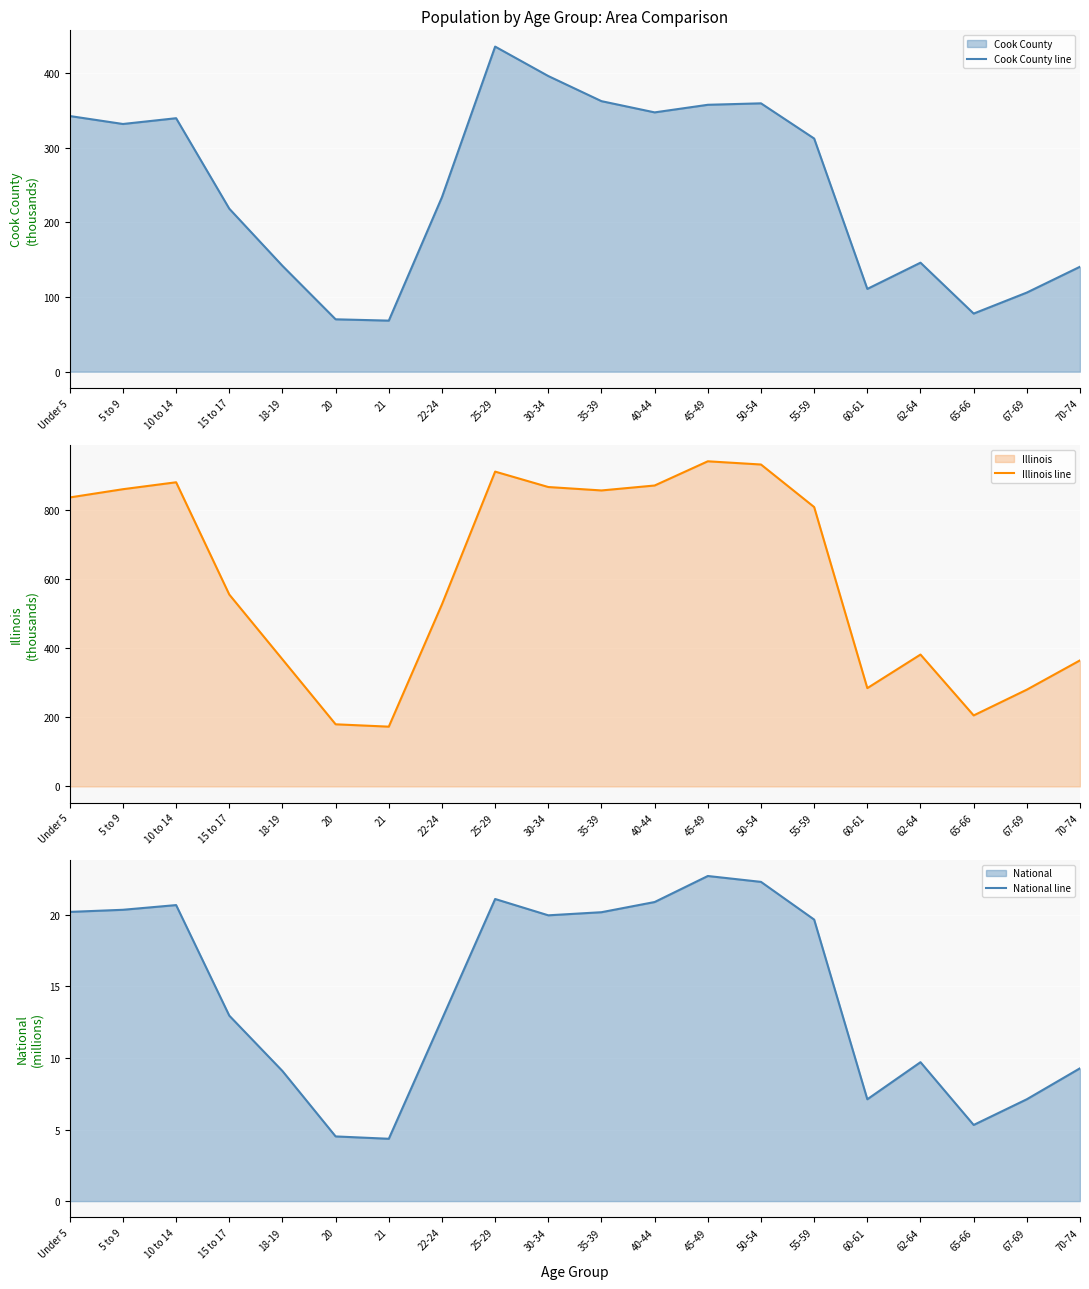

True or false: Cook County line has more than 0 interior local peaks.

True